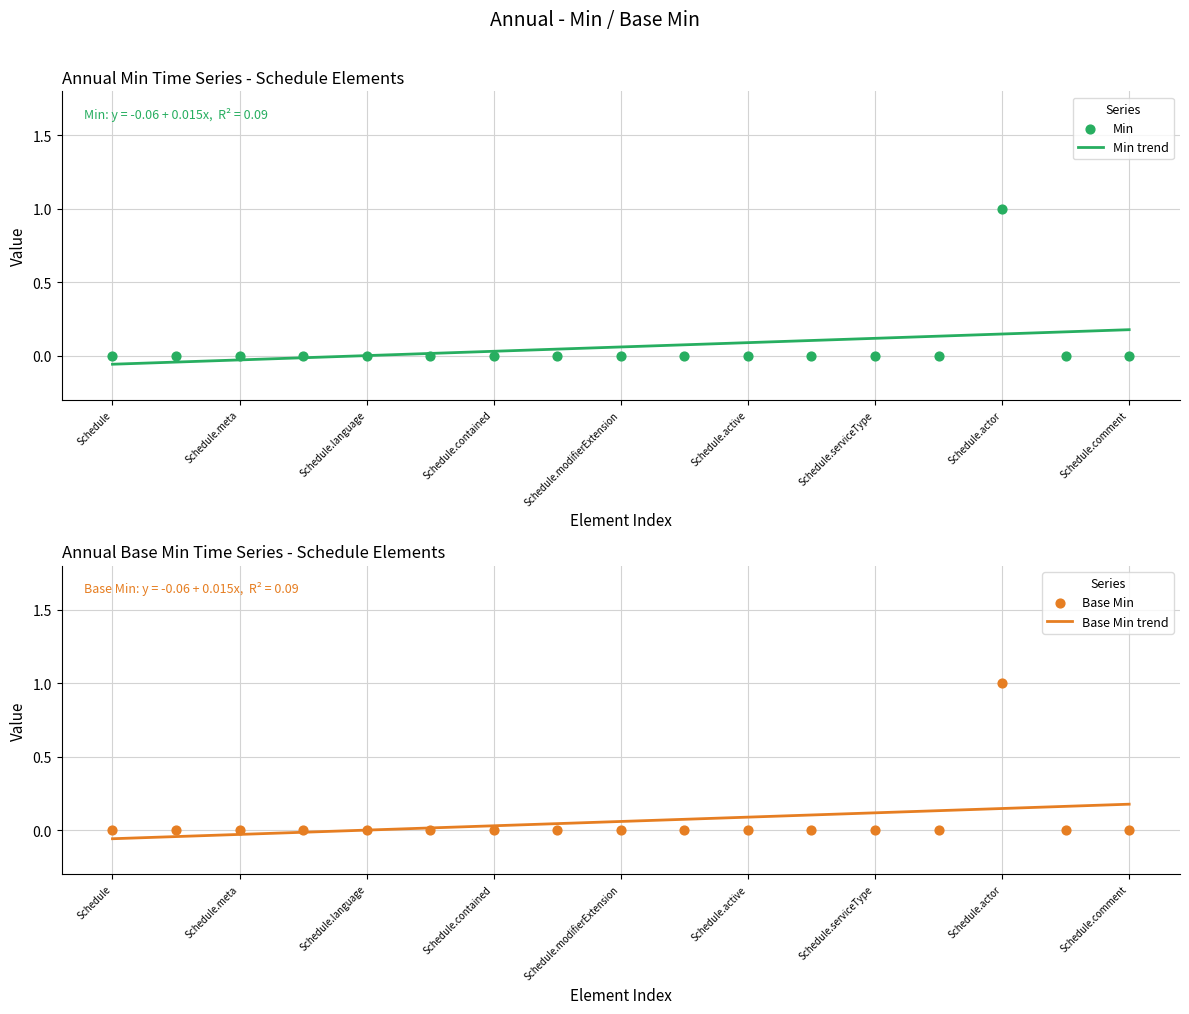

What are all the series names shown in the legend?

Min, Base Min